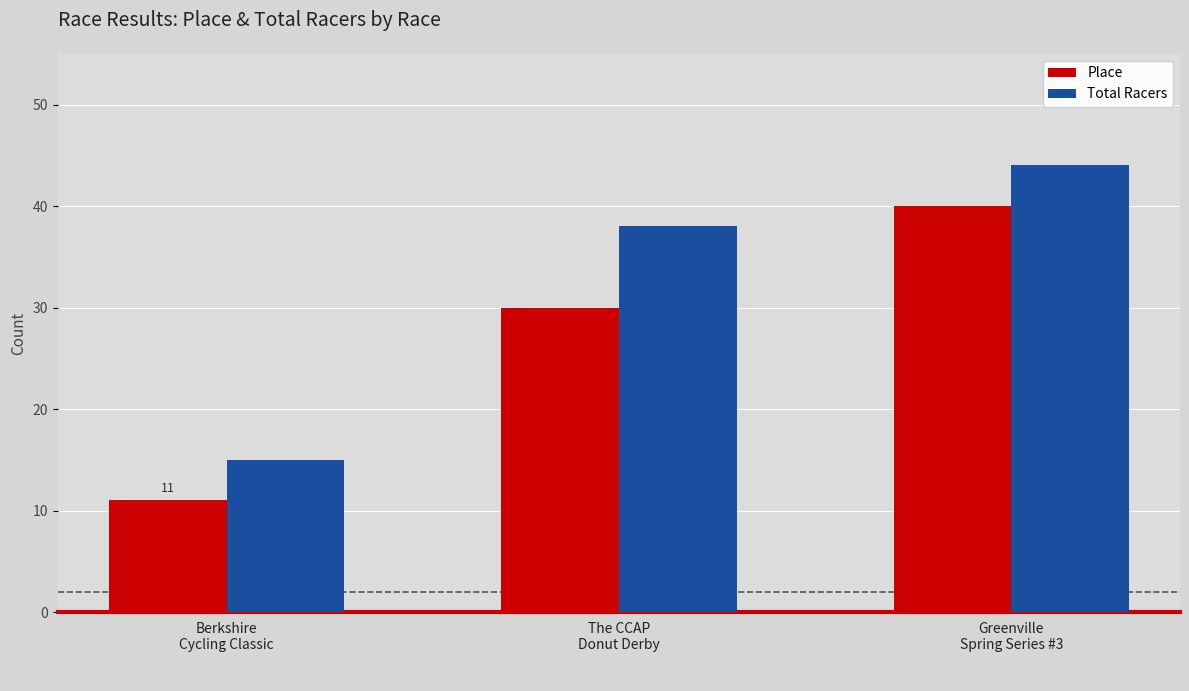

Which label corresponds to the largest value in the chart?

Greenville
Spring Series #3